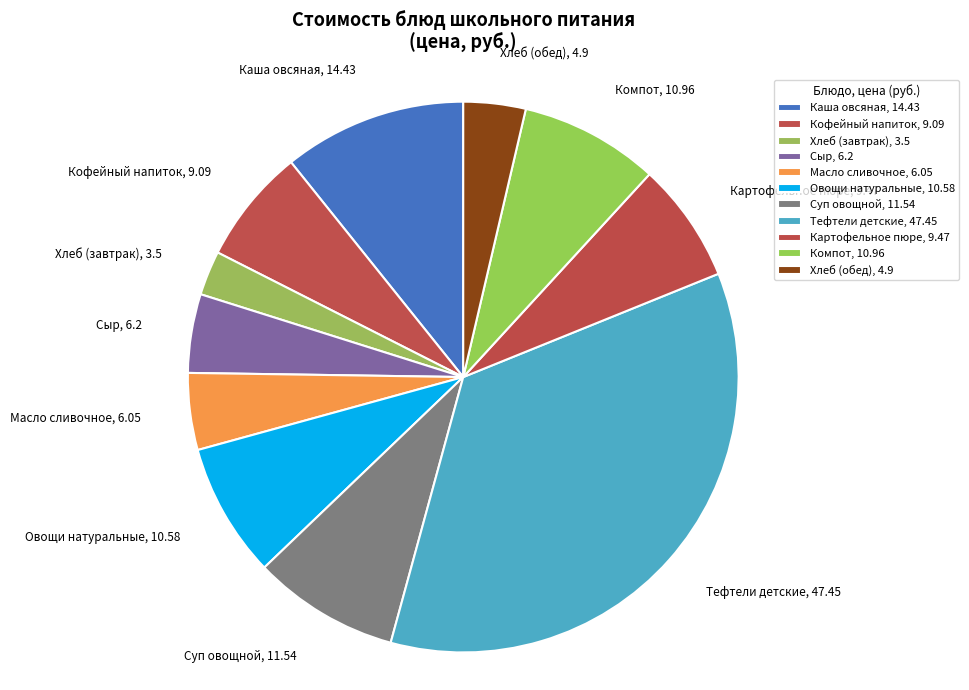

Is there a majority slice in this chart?

No